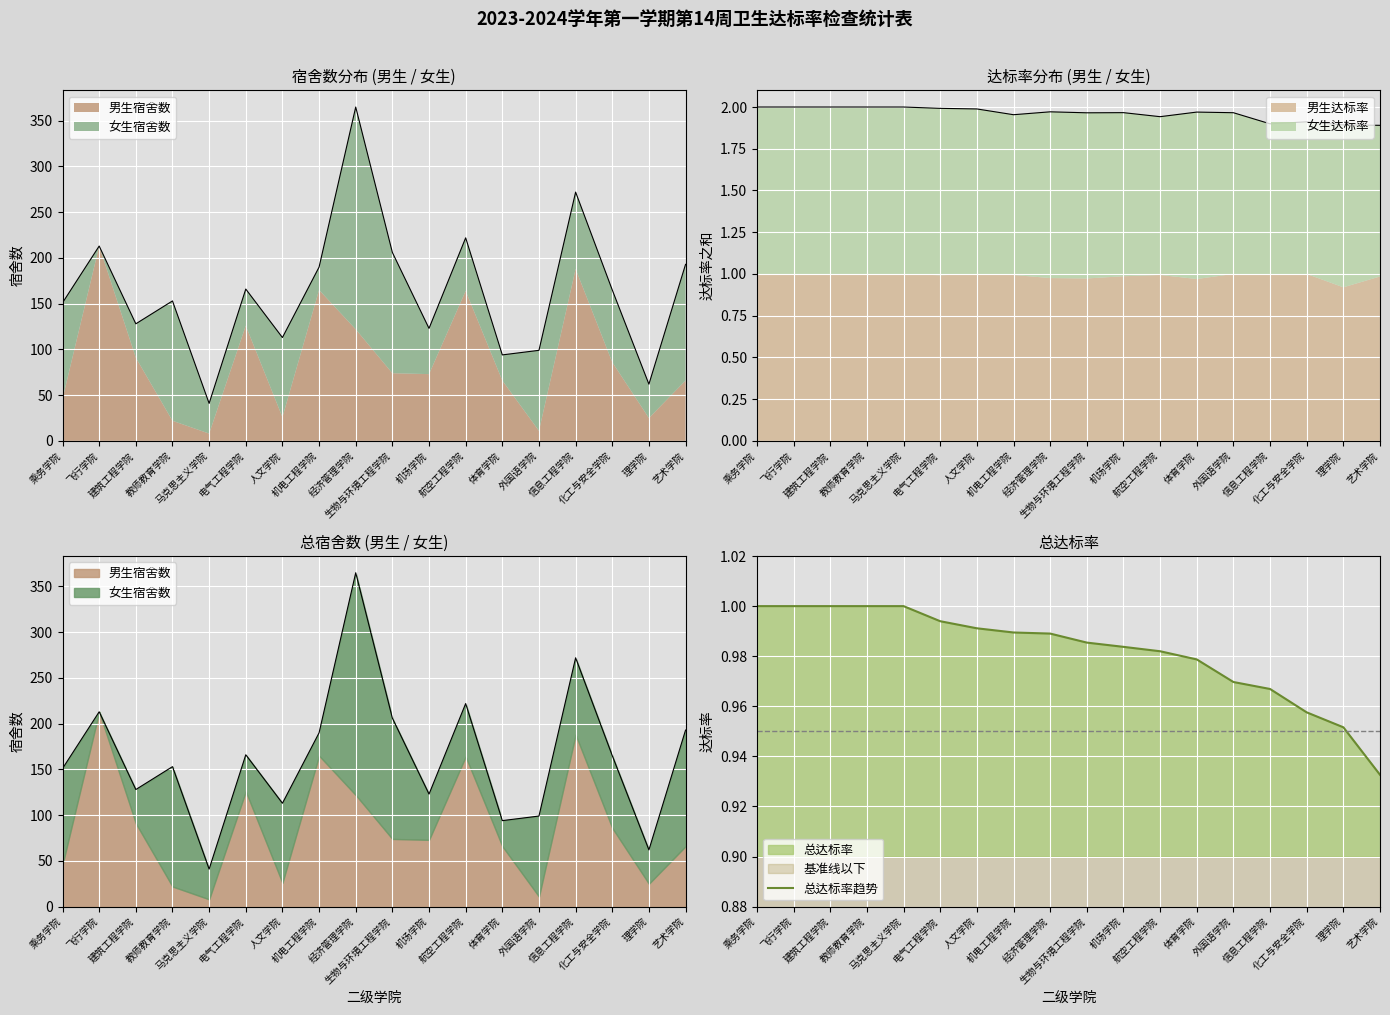

Is it true that the value at 电气工程学院 is 1.0?

True